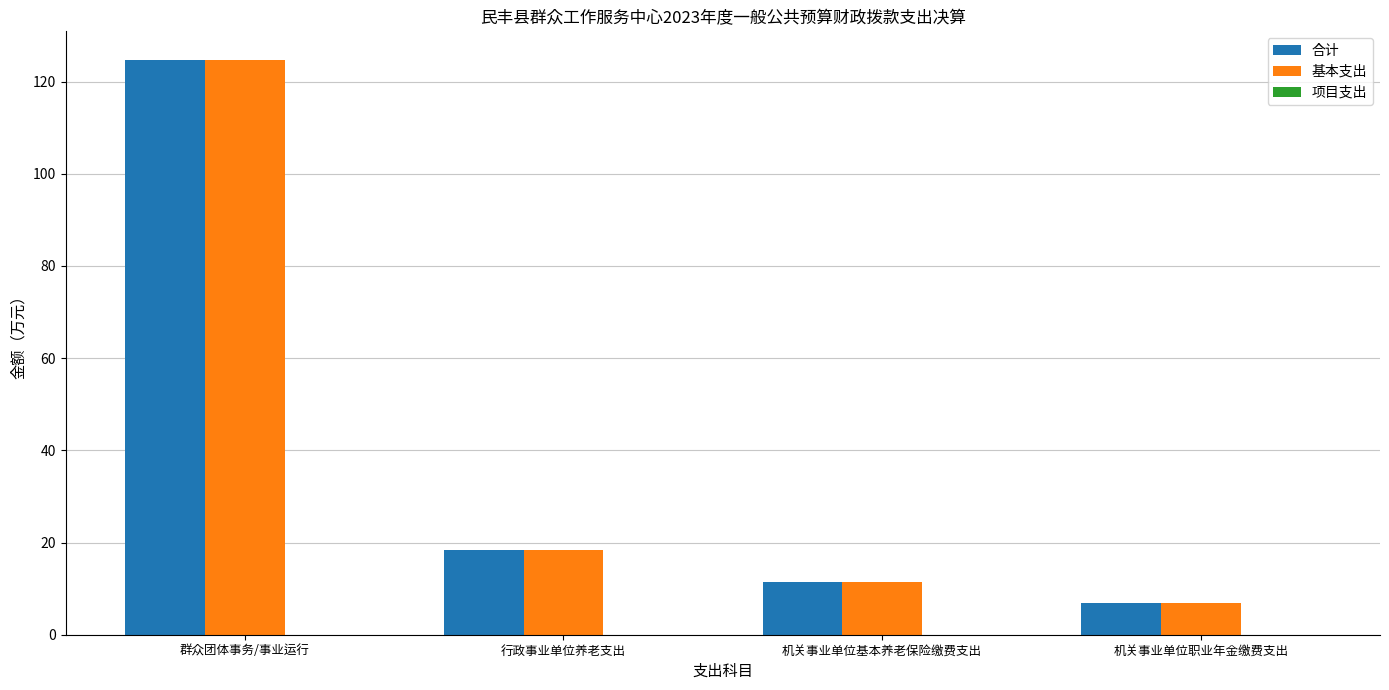

The value of 合计 at 群众团体事务/事业运行 is 66.6. True or false?

False